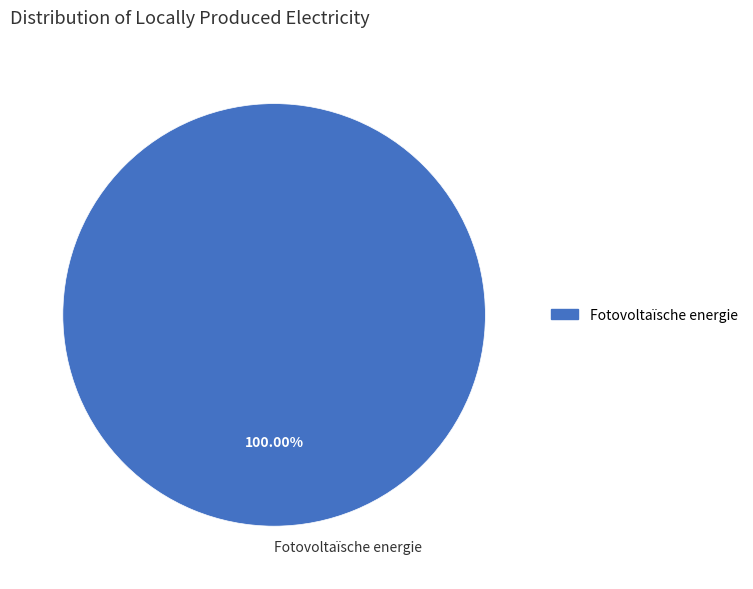

The Fotovoltaïsche energie slice represents 89% of the pie. True or false?

False